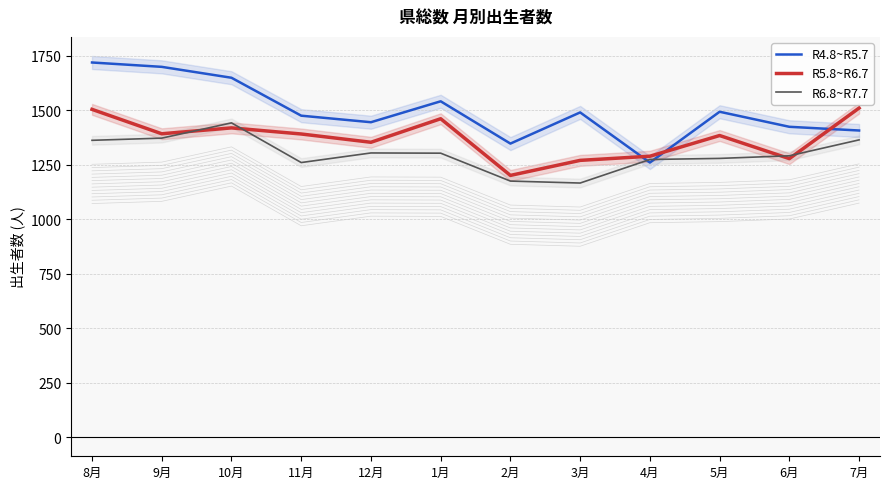

How many lines are shown in the chart?

3